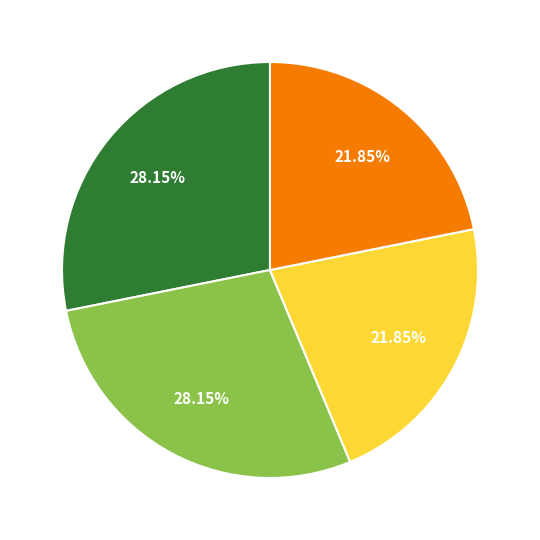

Is there any slice that represents more than half of the pie?

No